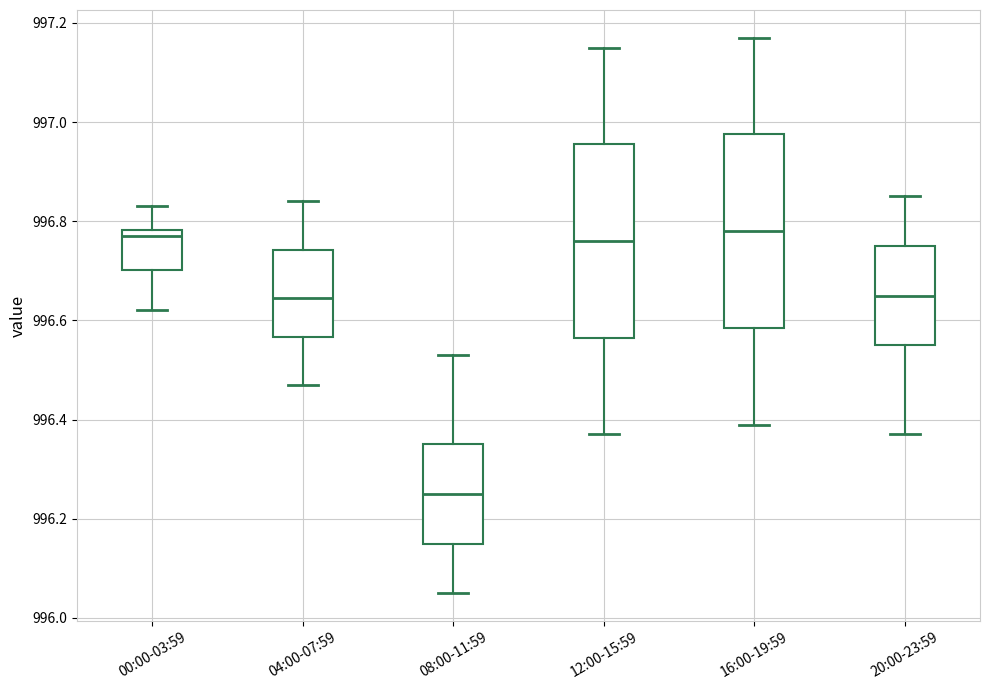

Where does the upper whisker of the box for 04:00-07:59 end on the y-axis? The values are not printed on the chart, so give them approximately, as read against the axis.

996.84